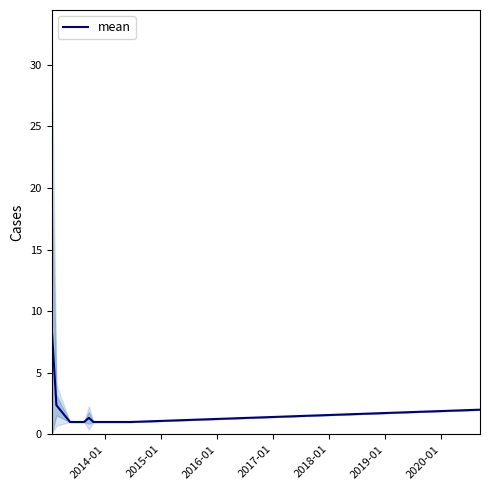

Count the number of data series in this chart.

1